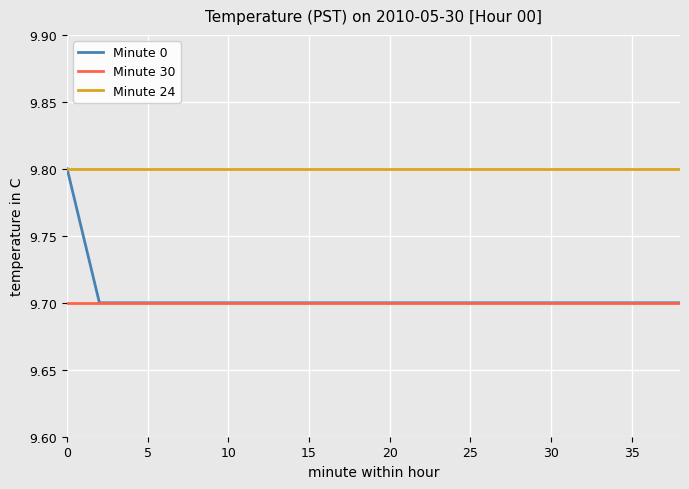

True or false: Minute 24 and Minute 30 intersect in this chart.

False